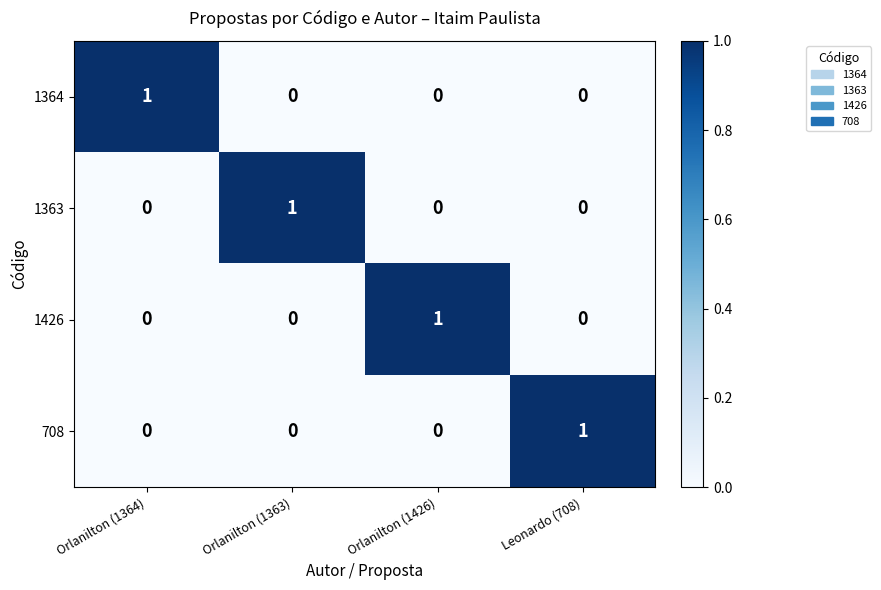

Count the 1364 values in the range 0 to 1.

4